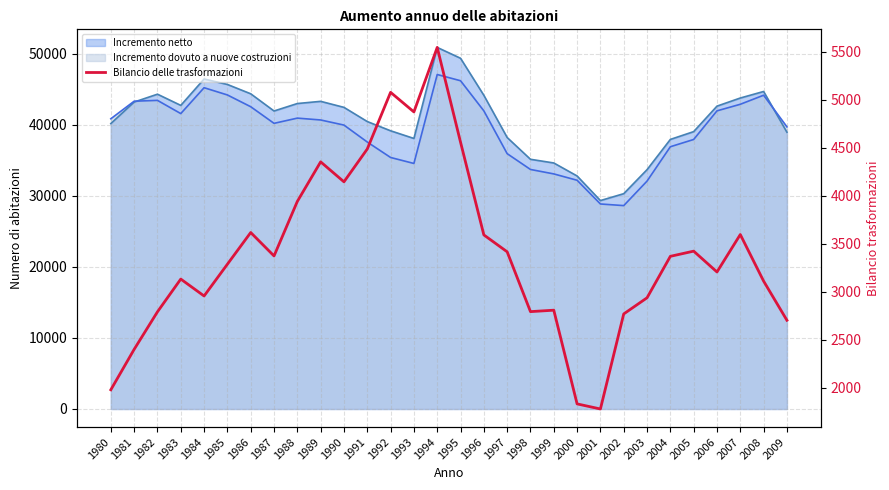

Reading left to right, list all the values displayed in this chart.

1980=1979	1981=2400	1982=2791	1983=3132	1984=2956	1985=3287	1986=3617	1987=3373	1988=3941	1989=4353	1990=4145	1991=4487	1992=5077	1993=4873	1994=5545	1995=4558	1996=3592	1997=3416	1998=2793	1999=2808	2000=1832	2001=1779	2002=2769	2003=2937	2004=3369	2005=3423	2006=3206	2007=3596	2008=3111	2009=2703